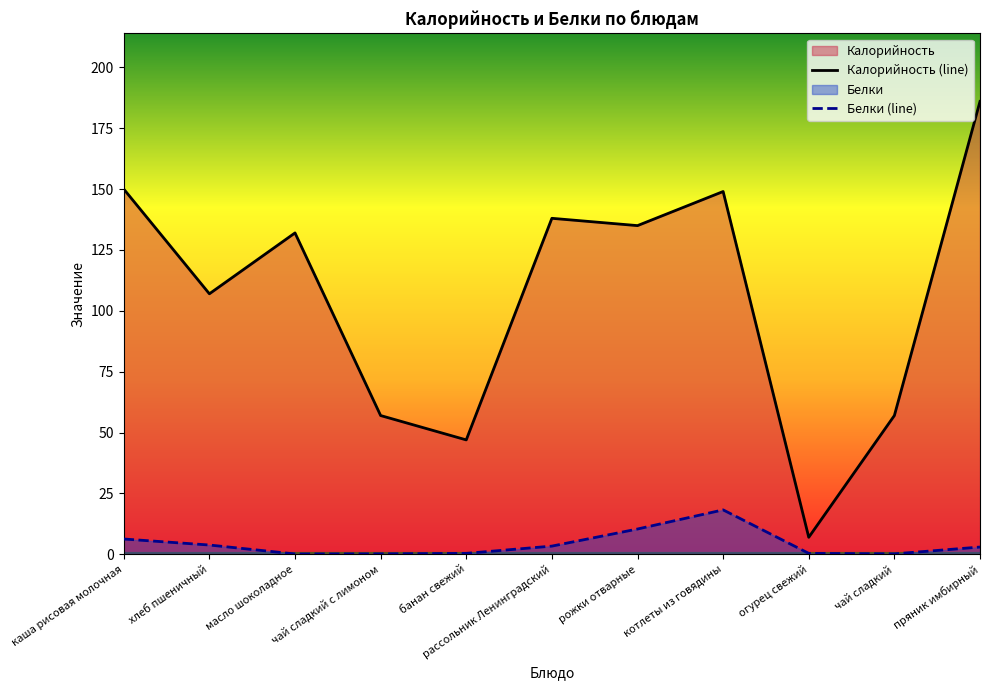

How many interior local valleys does the Калорийность series have?

4